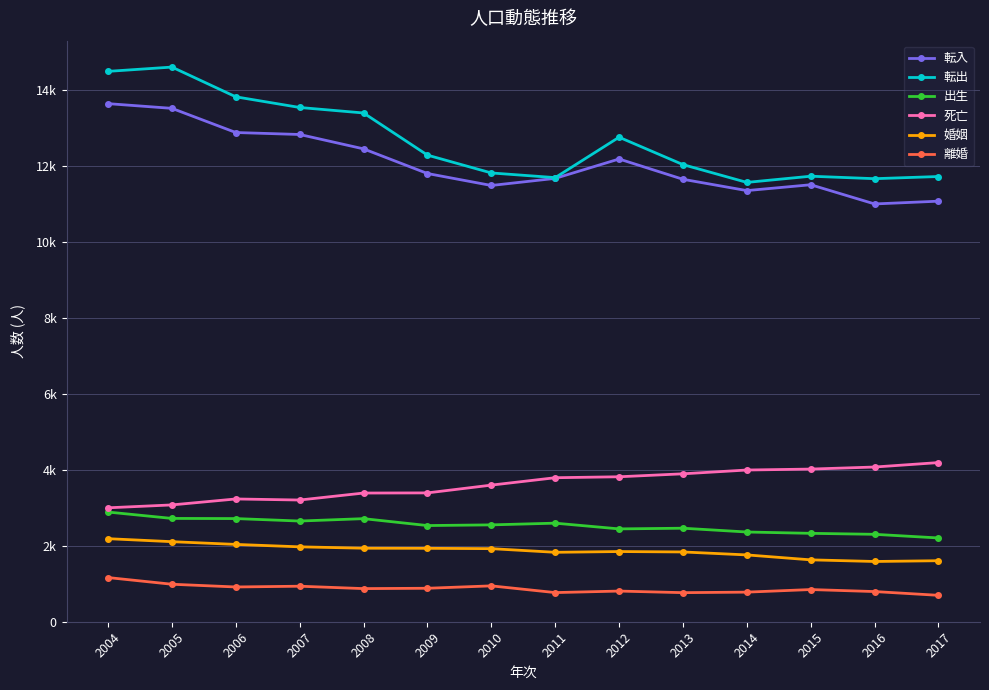

Is this an area chart (filled region under the line)?

No